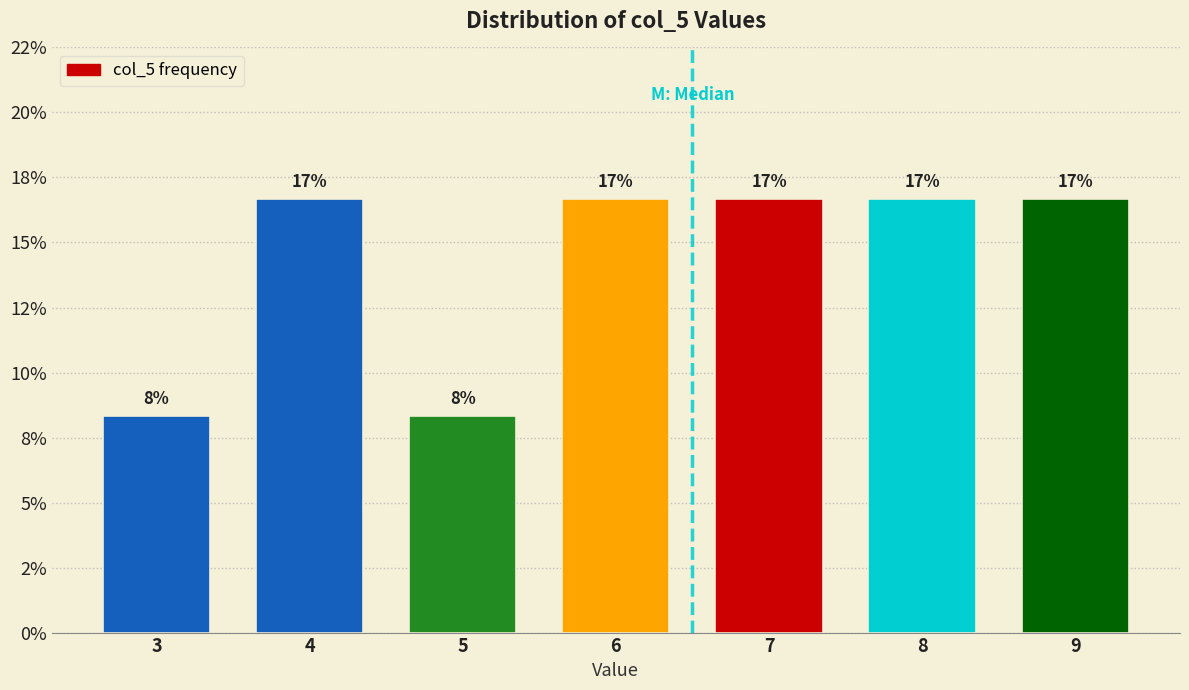

Are the bars horizontal?

No